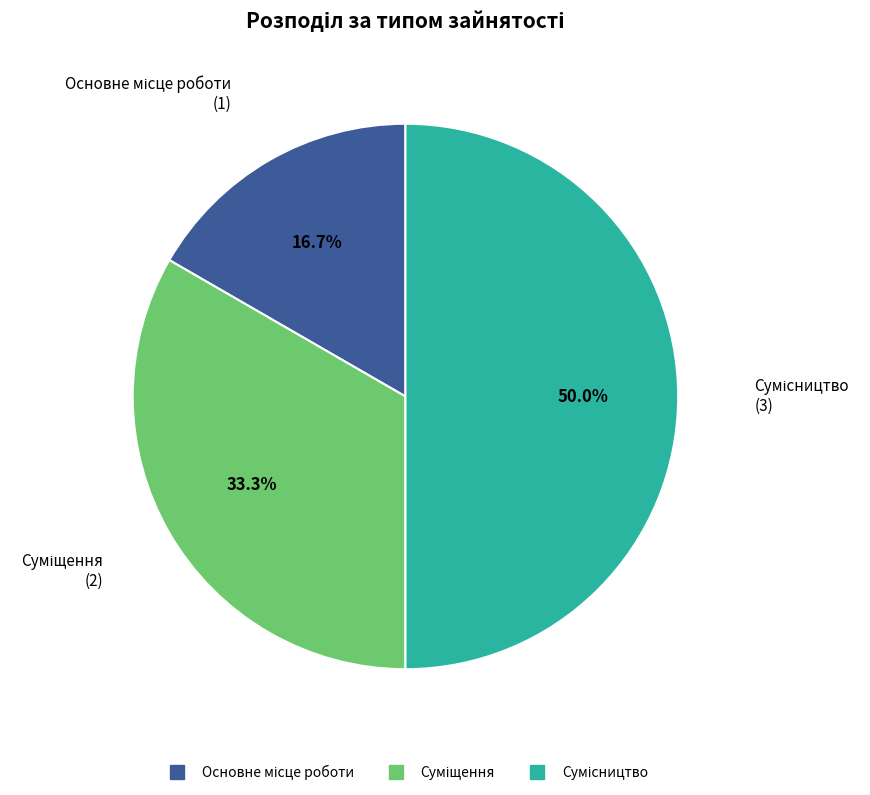

What is the change in value from Основне місце роботи to Суміщення?

+1